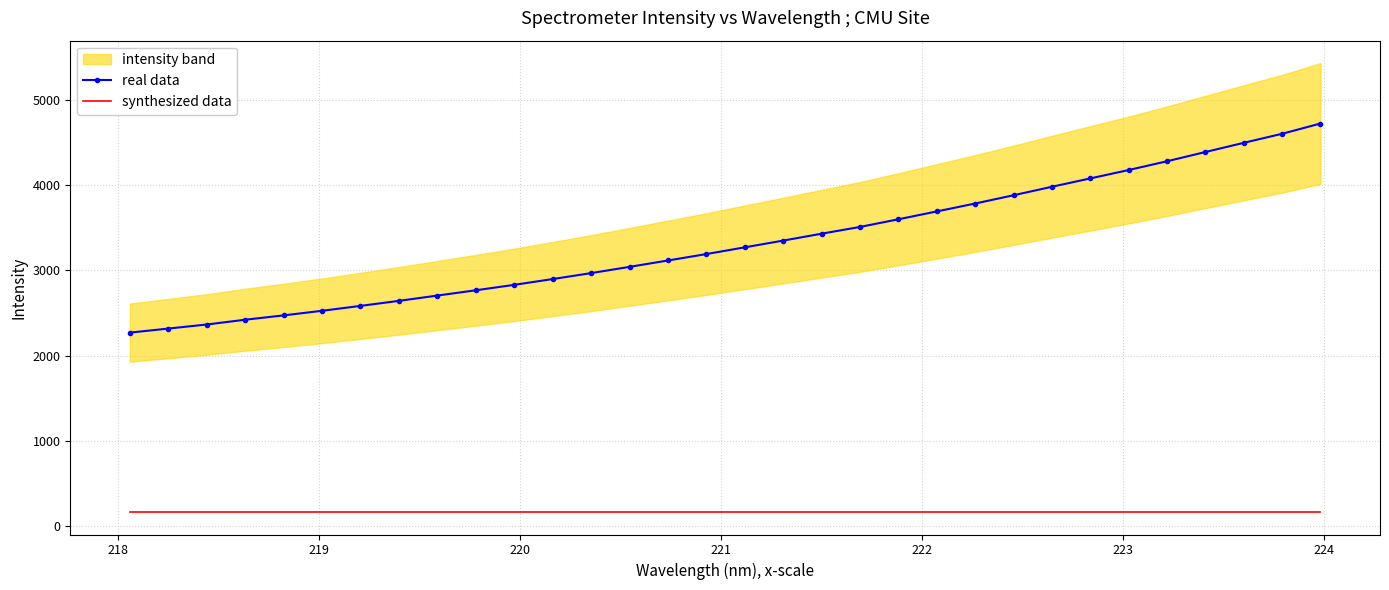

What is the lowest value of the synthesized data series?

166.2